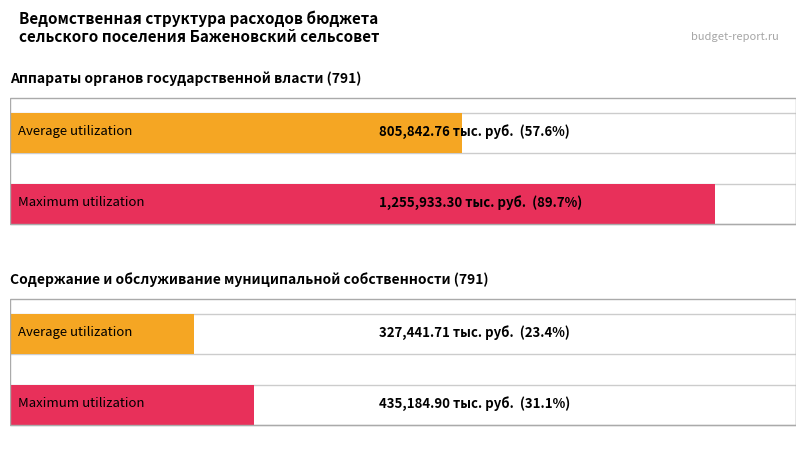

What is the sum of all Maximum utilization values?

1691118.2